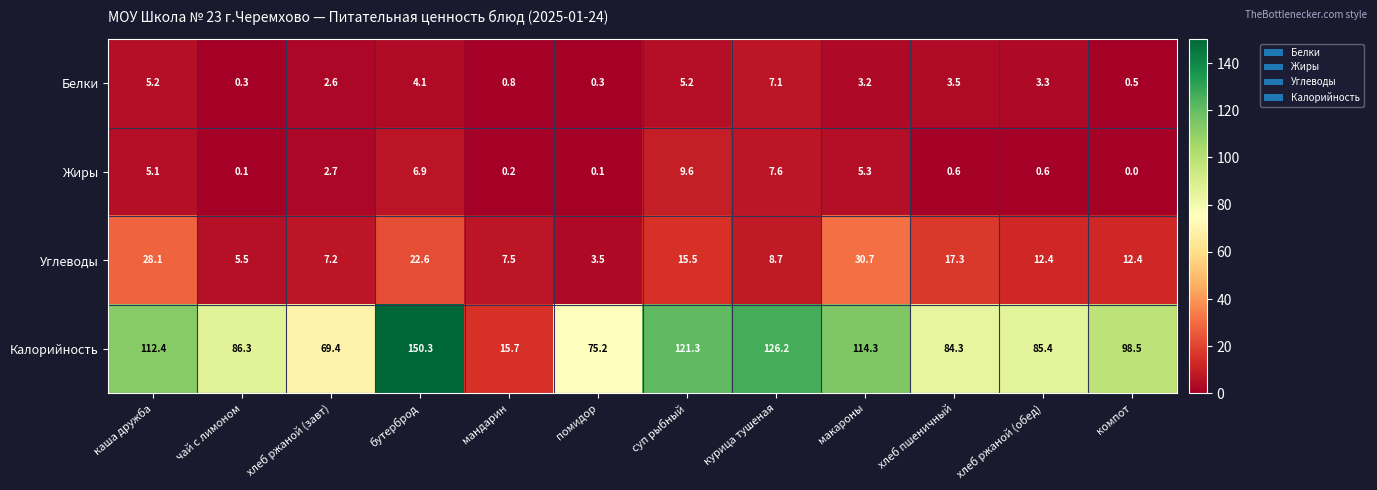

Count the number of categories in the chart.

12